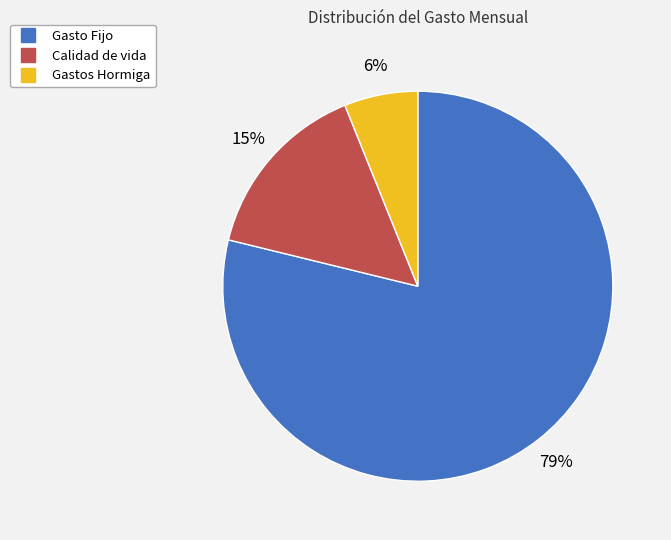

What is the majority slice?

Gasto Fijo